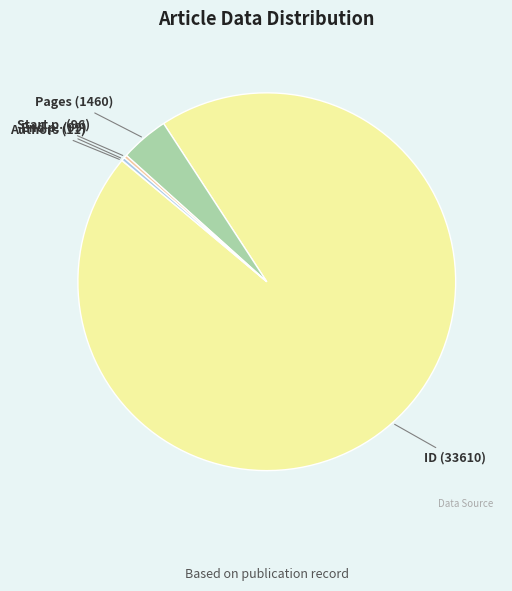

Does any single category account for the majority?

Yes